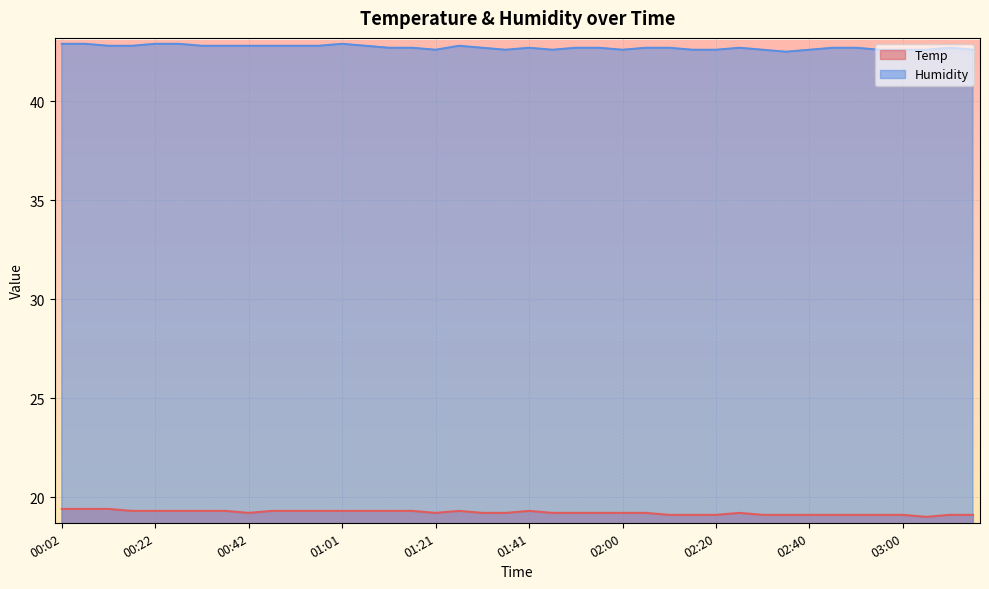

Reading left to right, transcribe all the data shown in this chart.

Temp: 19.4	19.4	19.4	19.3	19.3	19.3	19.3	19.3	19.2	19.3	19.3	19.3	19.3	19.3	19.3	19.3	19.2	19.3	19.2	19.2	19.3	19.2	19.2	19.2	19.2	19.2	19.1	19.1	19.1	19.2	19.1	19.1	19.1	19.1	19.1	19.1	19.1	19.0	19.1	19.1
Humidity: 42.9	42.9	42.8	42.8	42.9	42.9	42.8	42.8	42.8	42.8	42.8	42.8	42.9	42.8	42.7	42.7	42.6	42.8	42.7	42.6	42.7	42.6	42.7	42.7	42.6	42.7	42.7	42.6	42.6	42.7	42.6	42.5	42.6	42.7	42.7	42.6	42.6	42.6	42.7	42.6